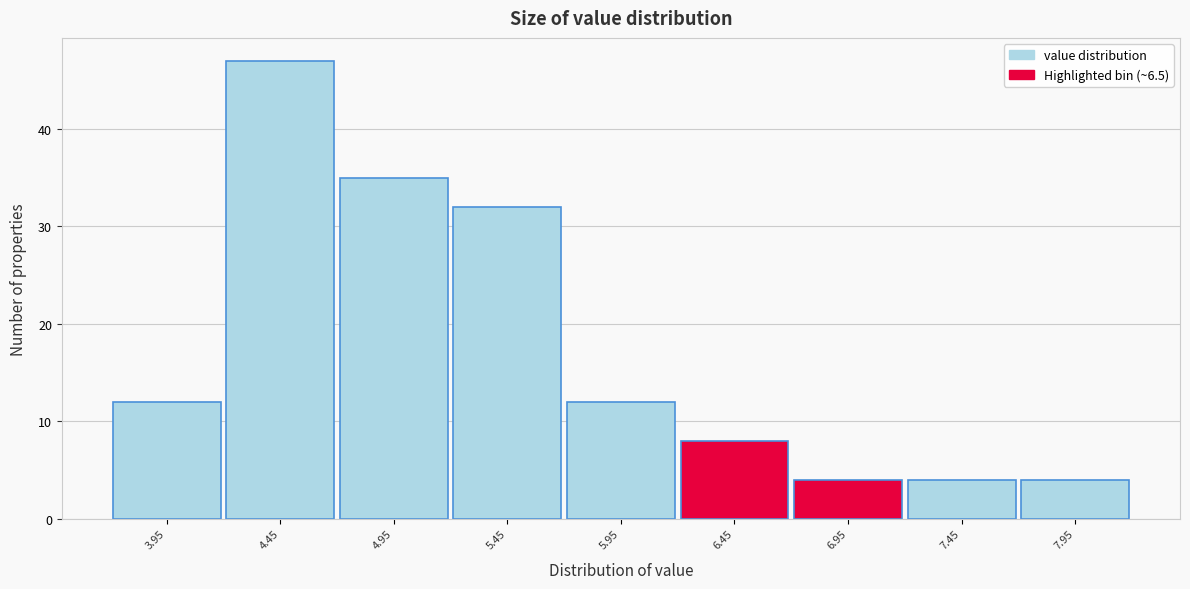

Reading left to right, list every bar in this chart as the range it spans on the x-axis followed by its height. The values are not printed on the chart, so give them approximately, as read against the axis.

3.7 to 4.2: 12
4.2 to 4.7: 47
4.7 to 5.2: 35
5.2 to 5.7: 32
5.7 to 6.2: 12
6.2 to 6.7: 8
6.7 to 7.2: 4
7.2 to 7.7: 4
7.7 to 8.2: 4